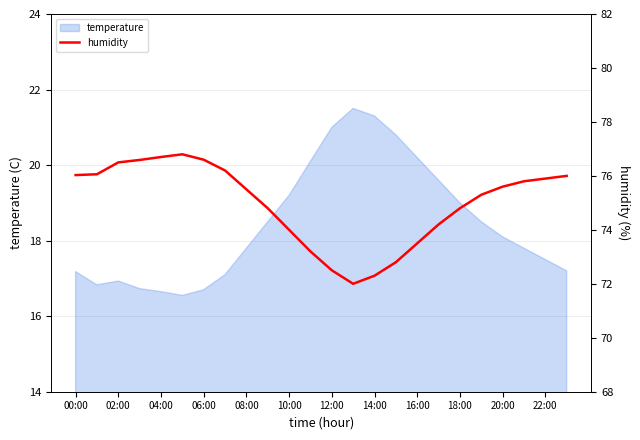

True or false: the data shows 74.2 at 17.

True